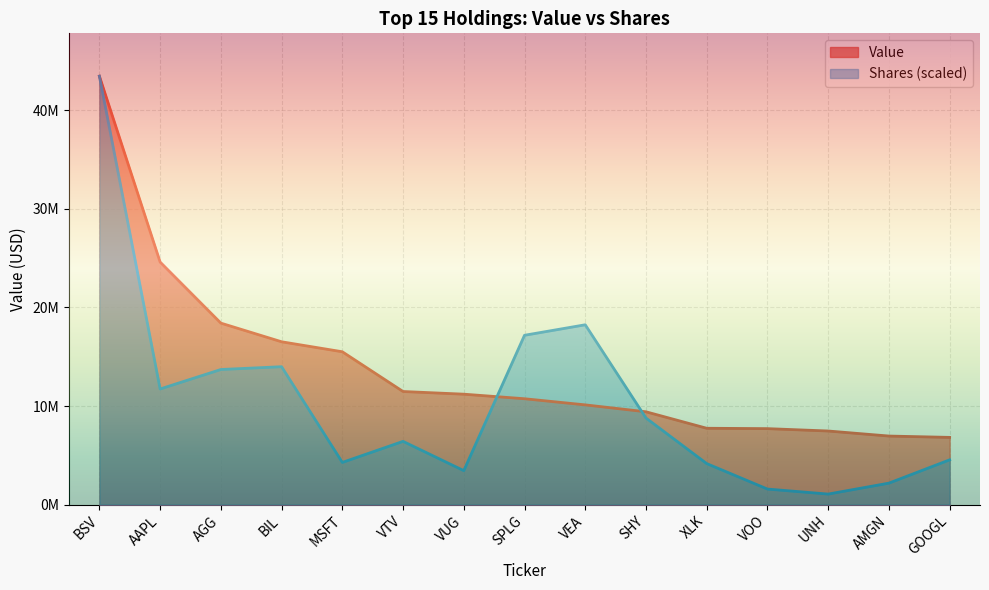

Which series ends up on top after the final intersection of Shares and Value?

Value